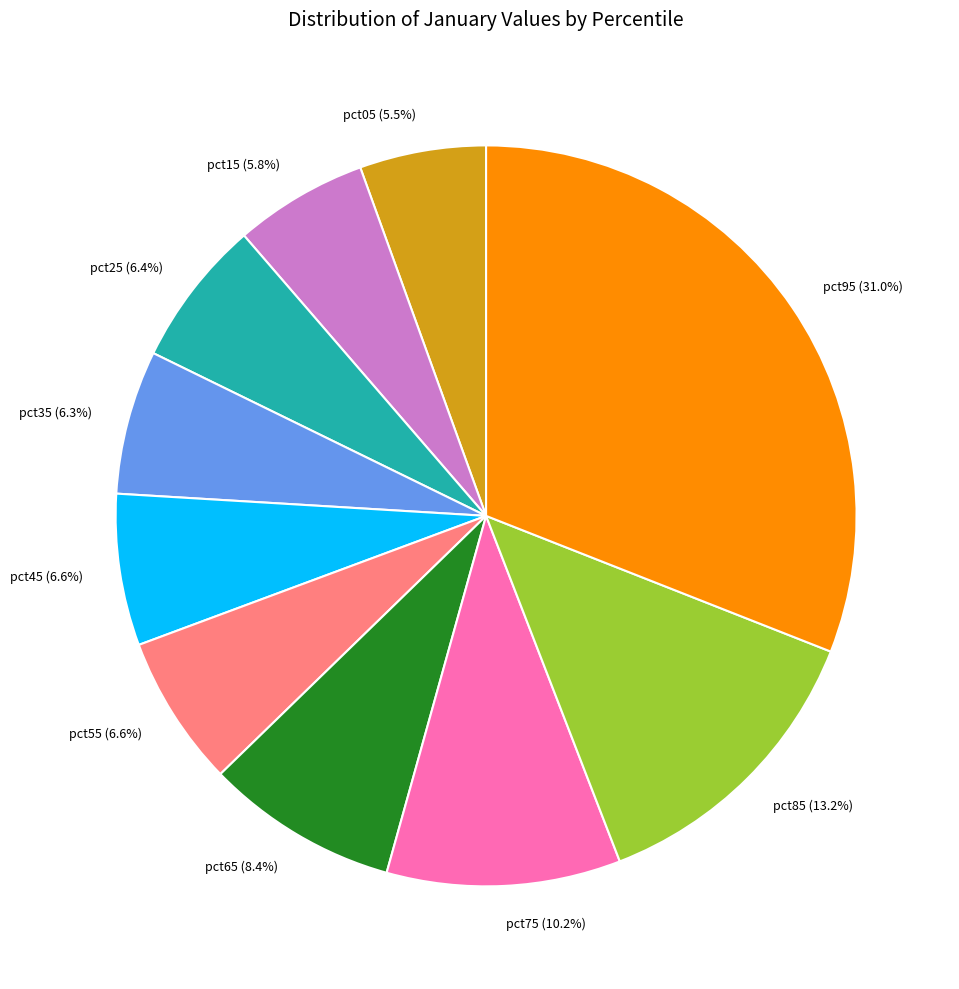

Is the sum of pct55 and pct65 greater than half?

No